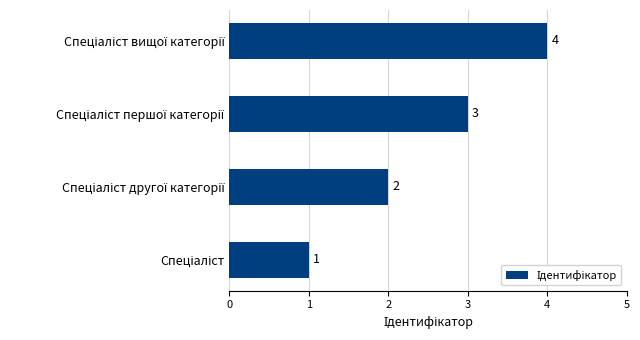

What is the difference between the maximum and minimum values?

3